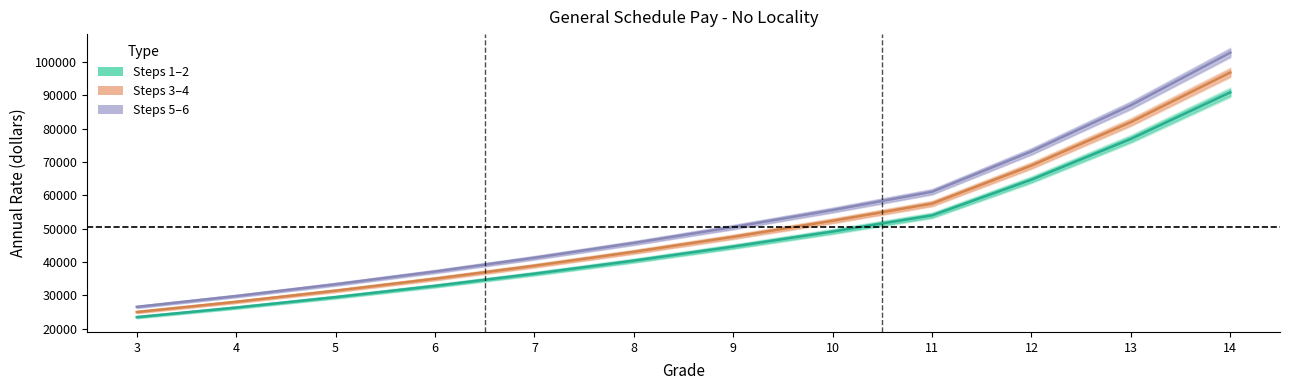

Count the number of data series in this chart.

3